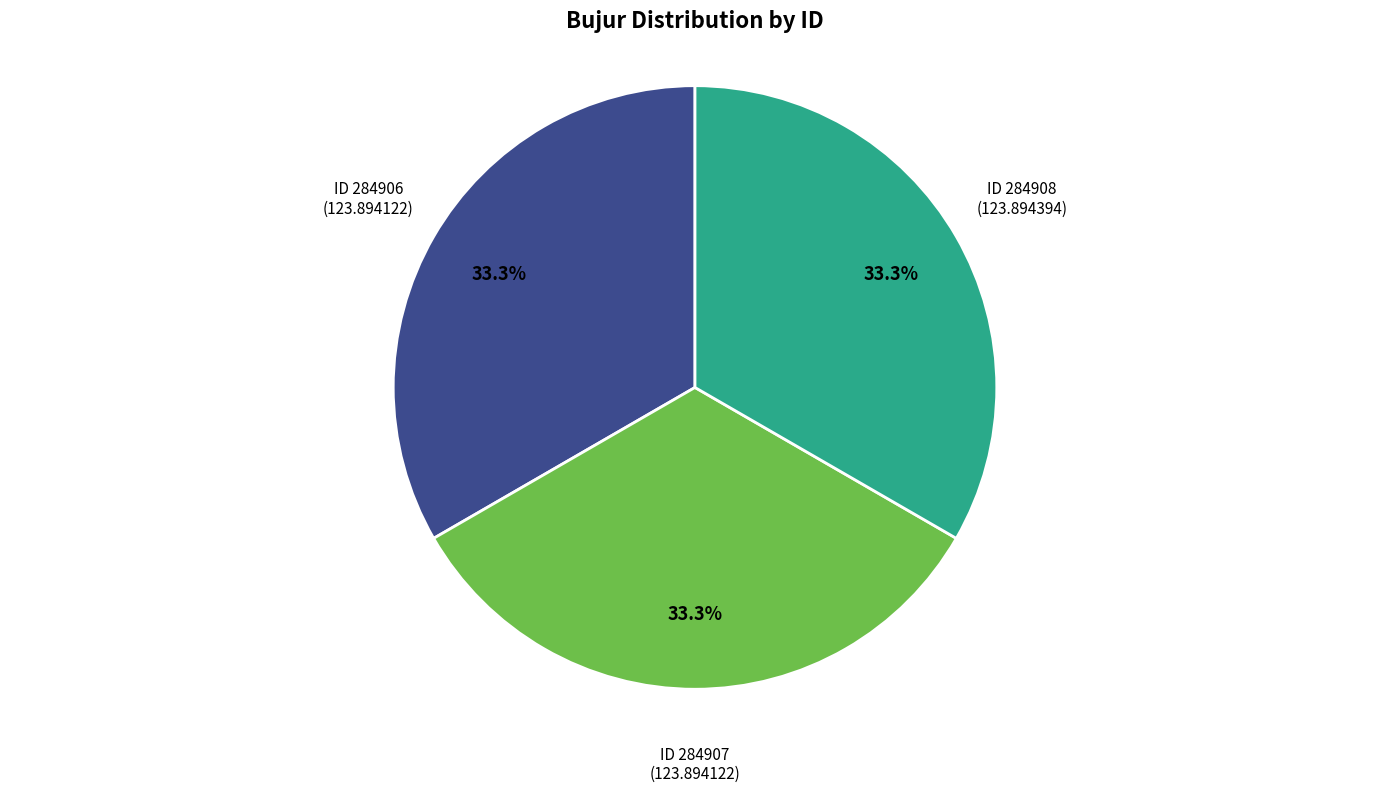

Is there any slice that represents more than half of the pie?

No